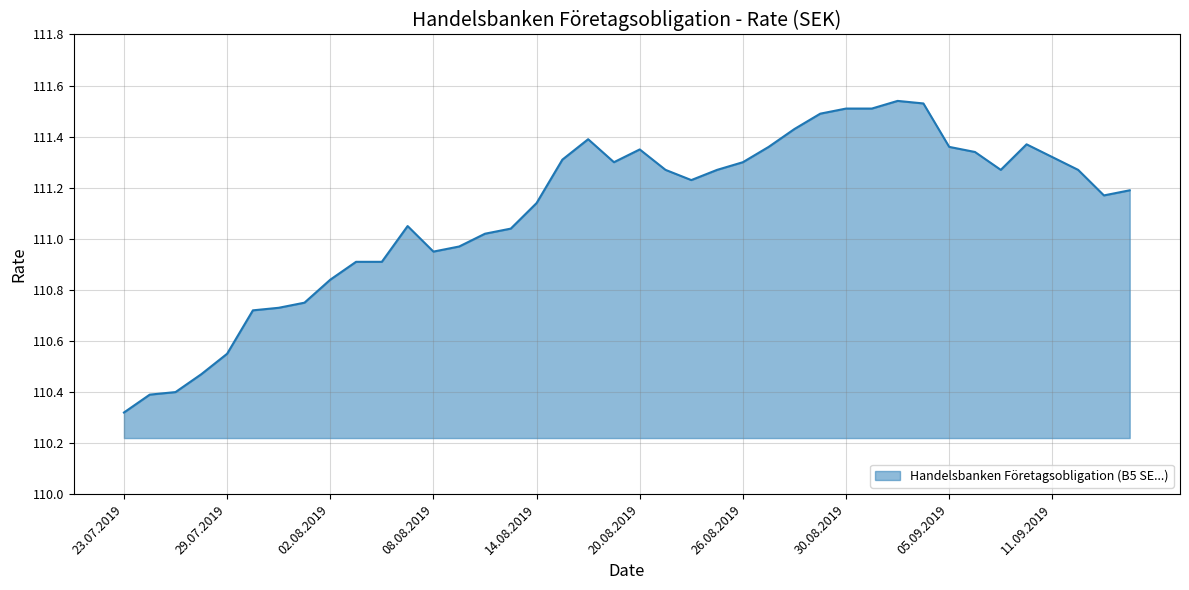

Count the number of categories in the chart.

40